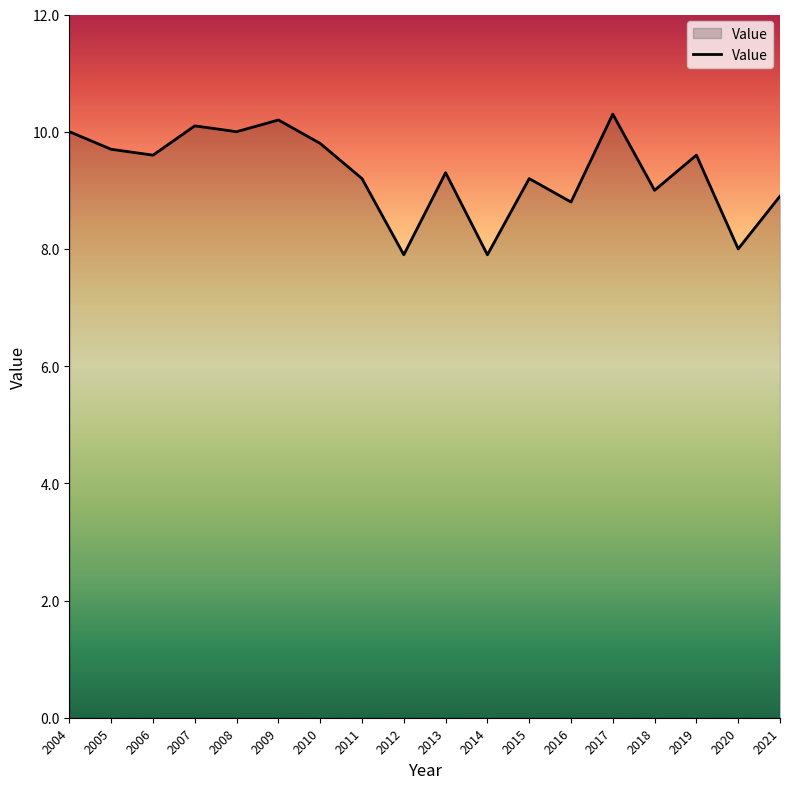

How many lines are shown in the chart?

1